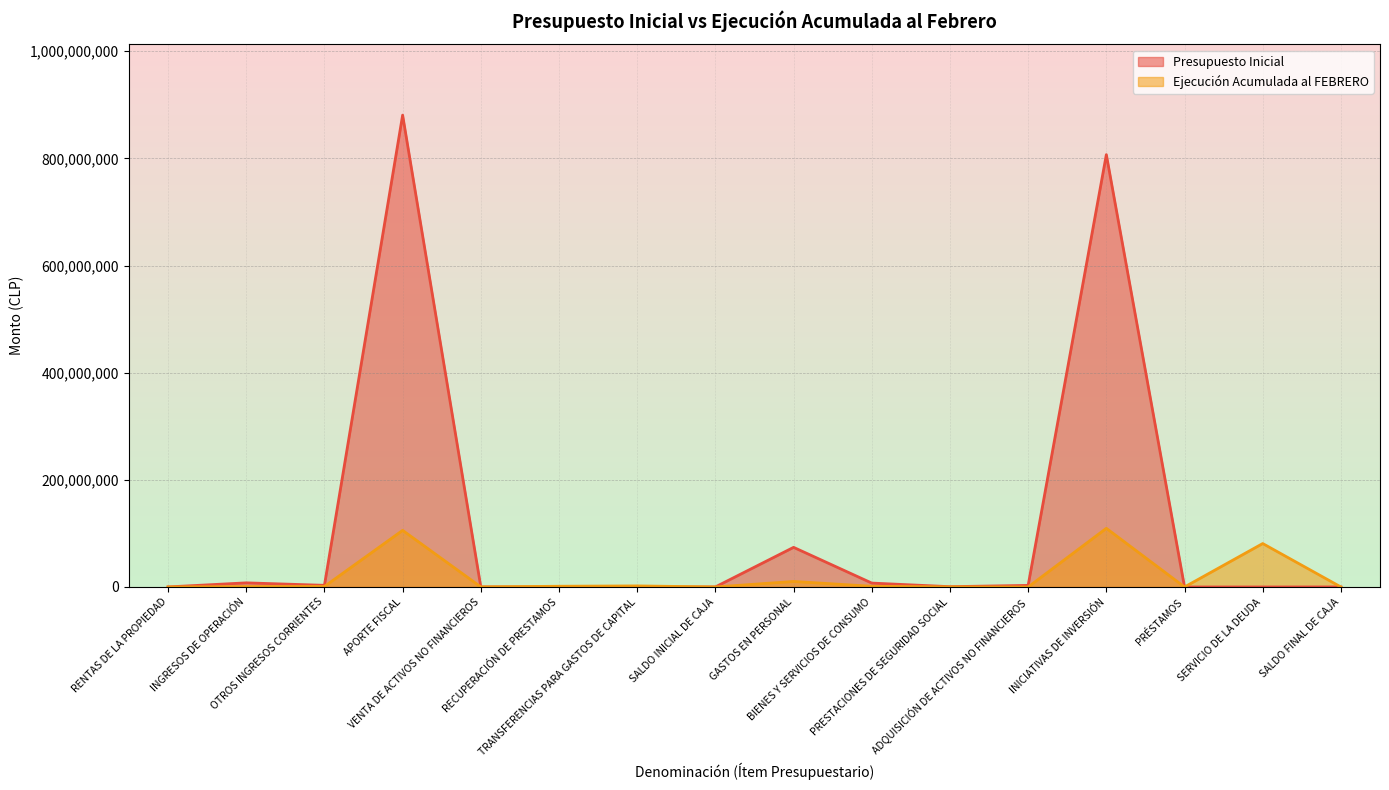

At which category is the sum across all series the highest?

APORTE FISCAL